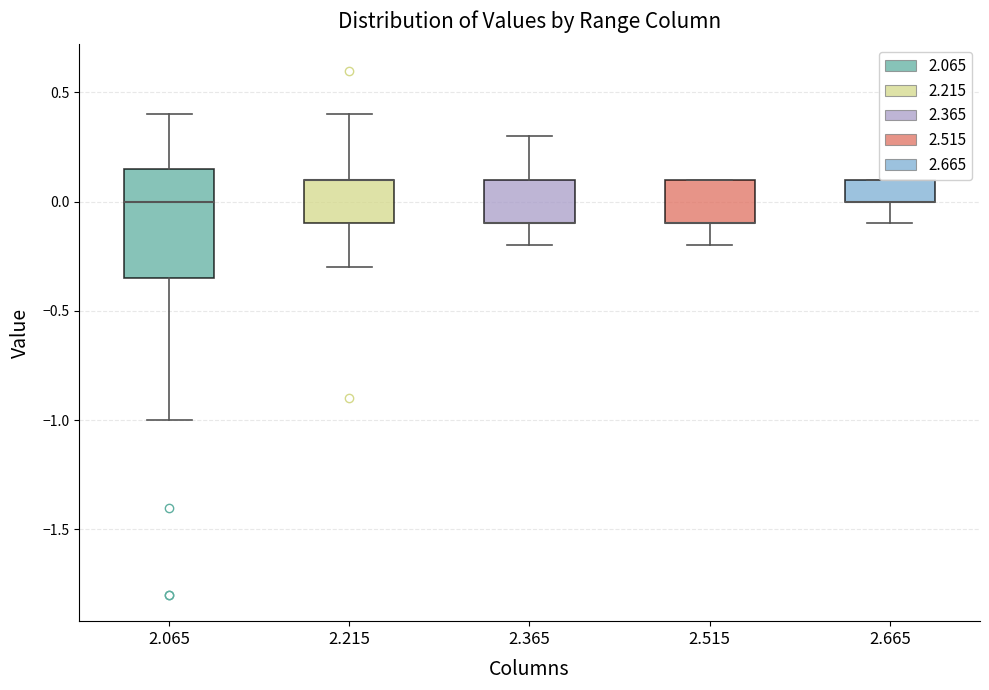

Where is the upper edge of the box at x = 2.365 on the y-axis? The values are not printed on the chart, so give them approximately, as read against the axis.

0.10